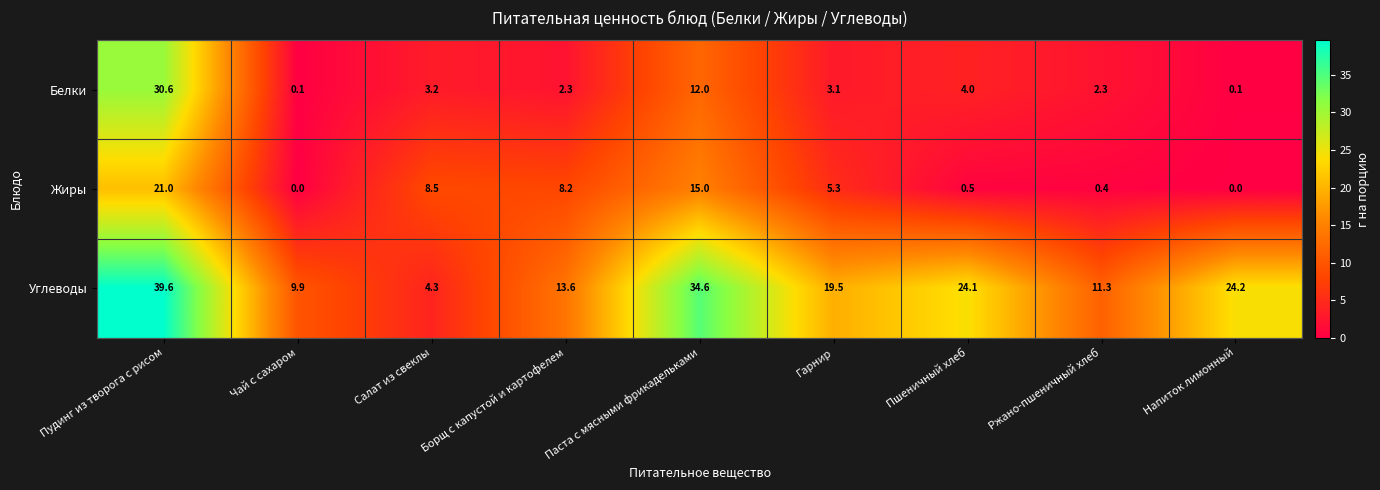

True or false: Белки has a value of 4.7 at Гарнир.

False